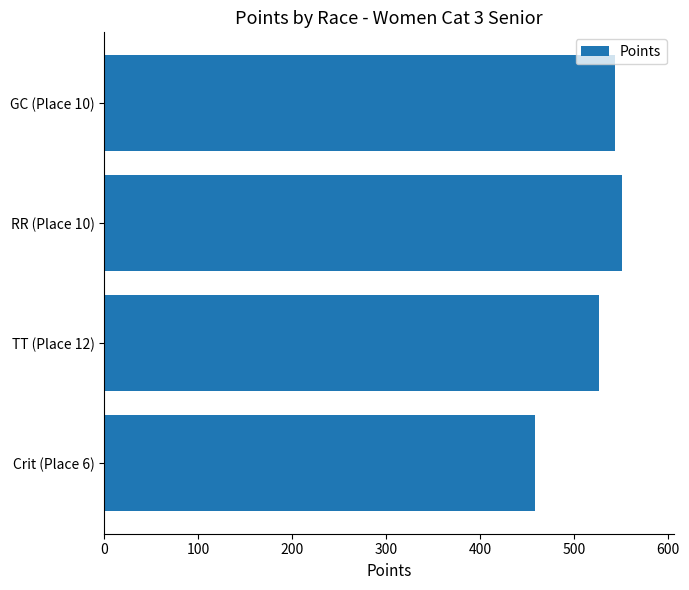

Reading bottom to top, list all the values displayed in this chart.

Crit (Place 6)=458.6	TT (Place 12)=526.8	RR (Place 10)=550.9	GC (Place 10)=543.9